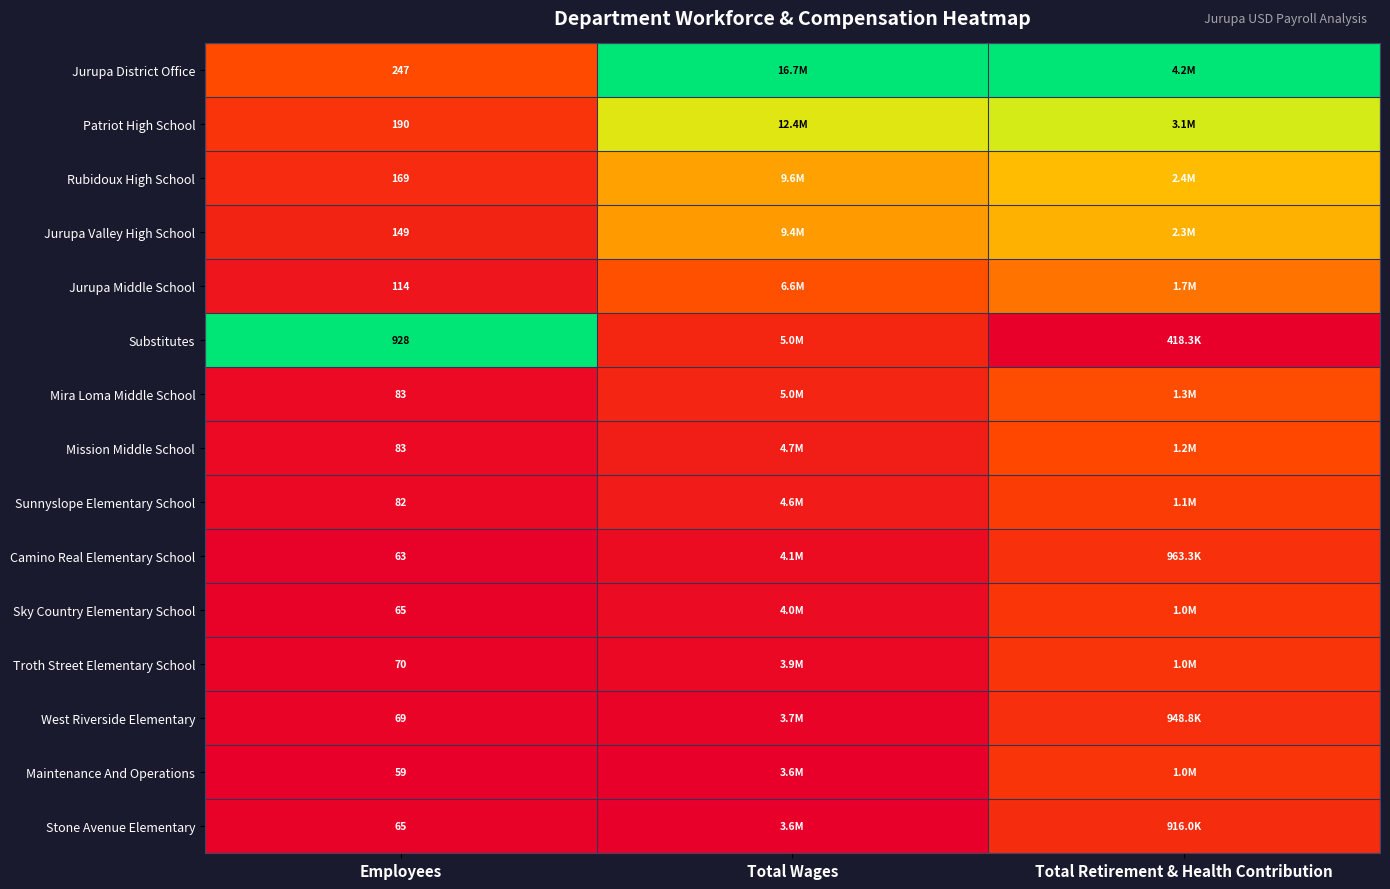

Is it true that Maintenance And Operations equals 0.0 at Employees?

False